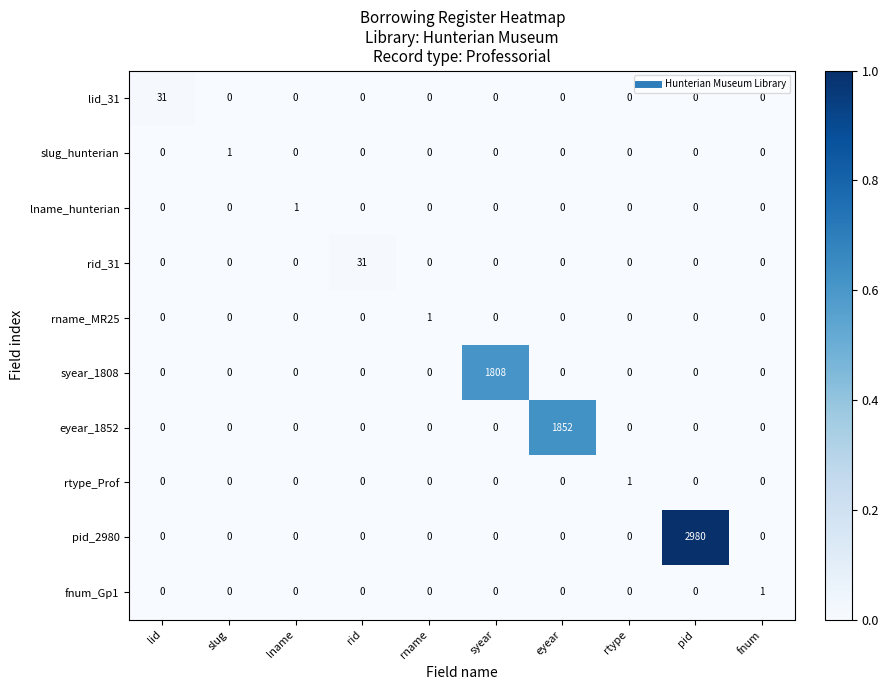

What is the spread (max minus min) of values at eyear?

1852